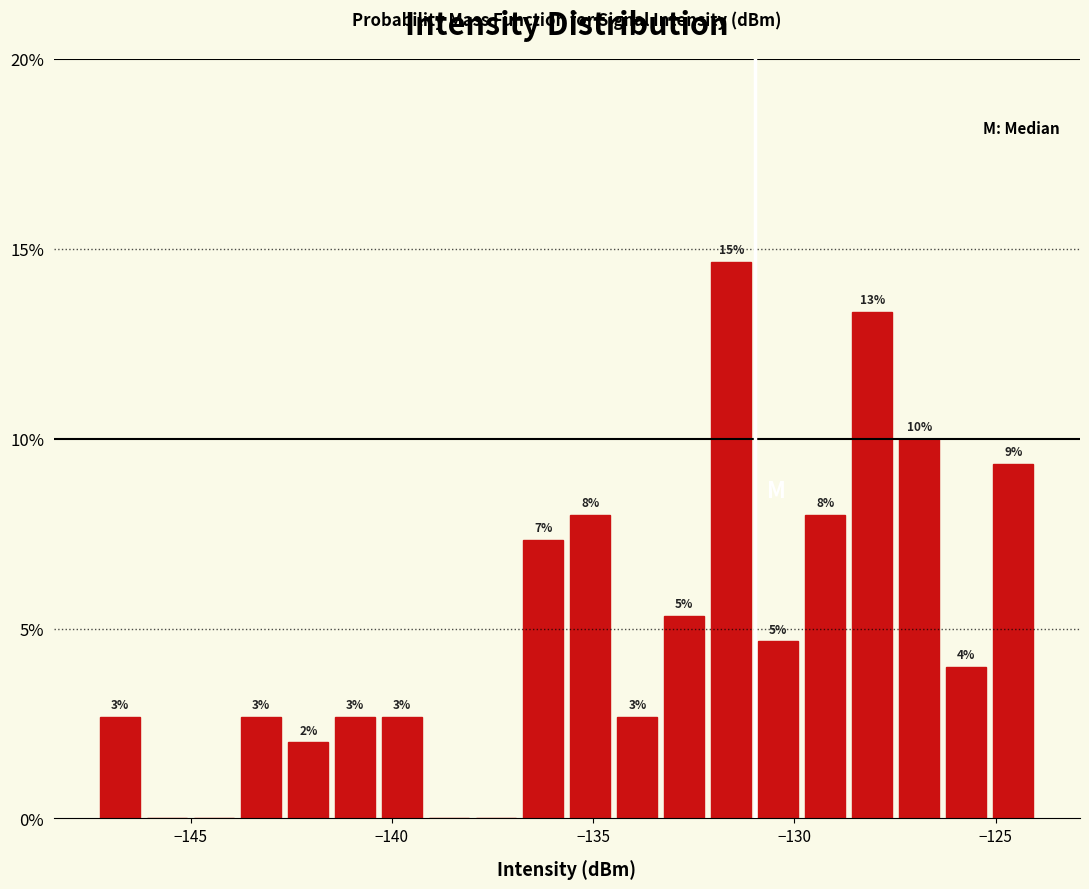

Read against the x-axis, roughly where is the centre of the tallest bar?

-131.5